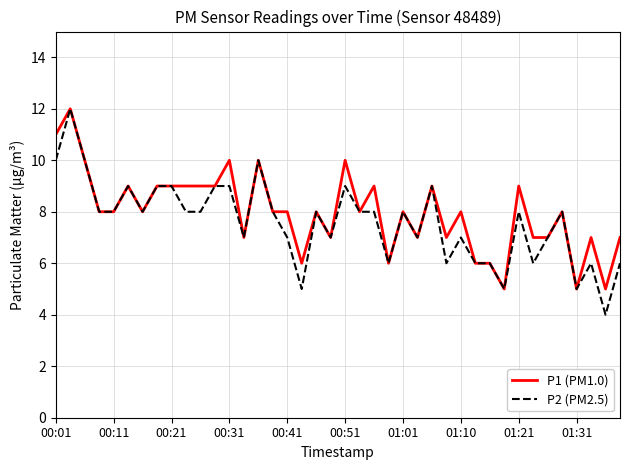

What is the maximum value shown in the chart?

12